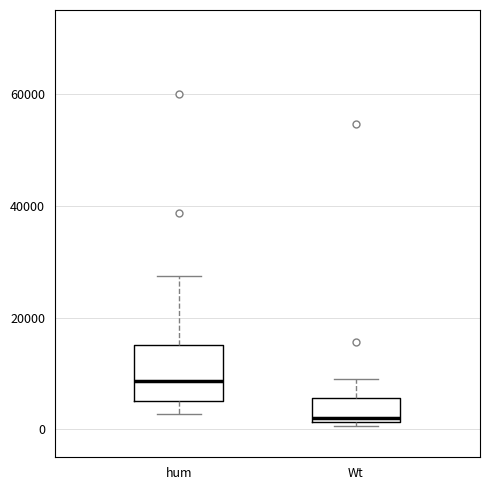

Comparing the boxes themselves (not the whiskers), which one is the tallest?

hum